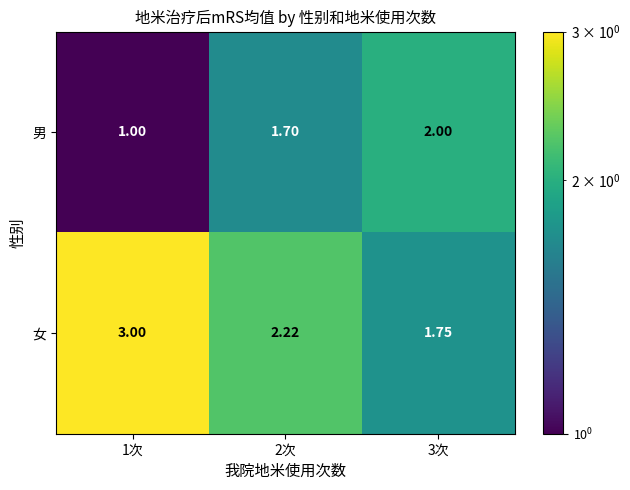

What is the minimum value shown in the chart?

1.0